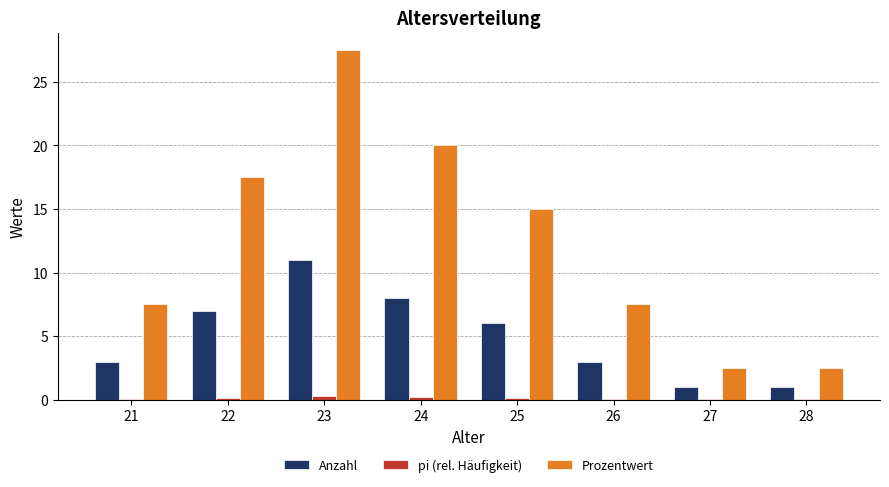

What is the greatest value displayed?

27.5